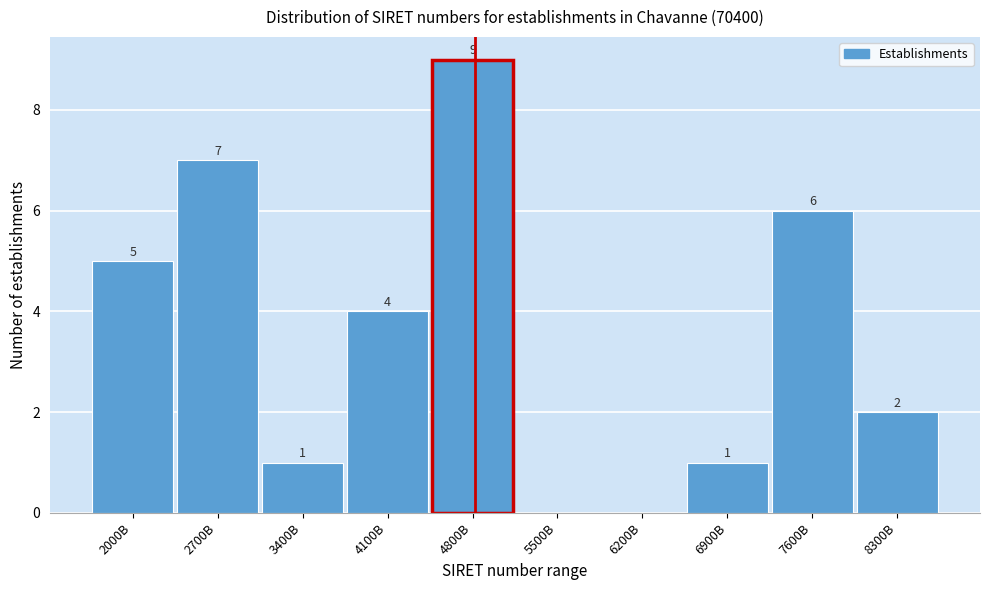

Reading left to right, list all the values displayed in this chart.

2000B=5	2700B=7	3400B=1	4100B=4	4800B=9	5500B=0	6200B=0	6900B=1	7600B=6	8300B=2